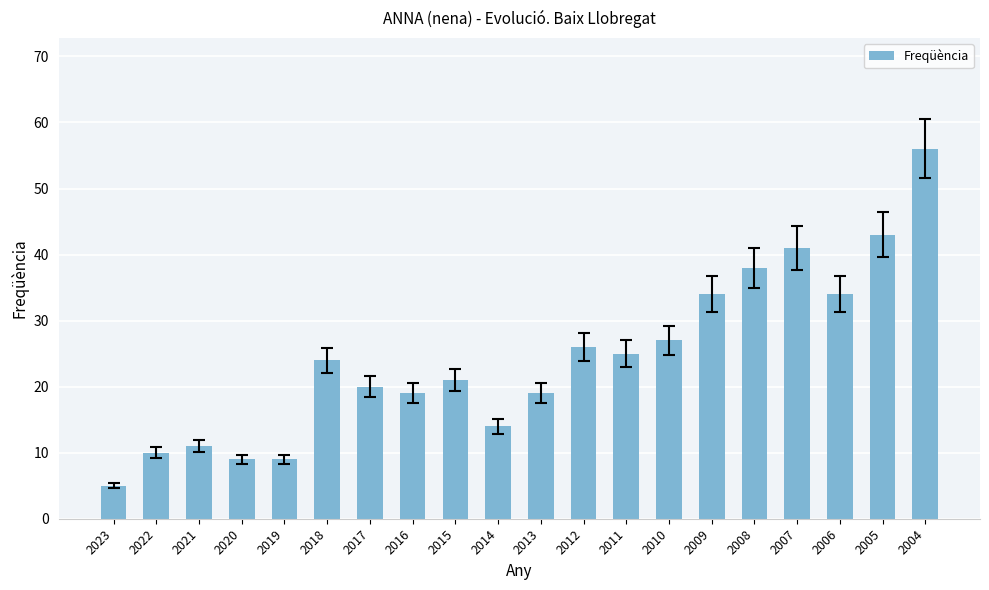

How many data points does each series have?

20